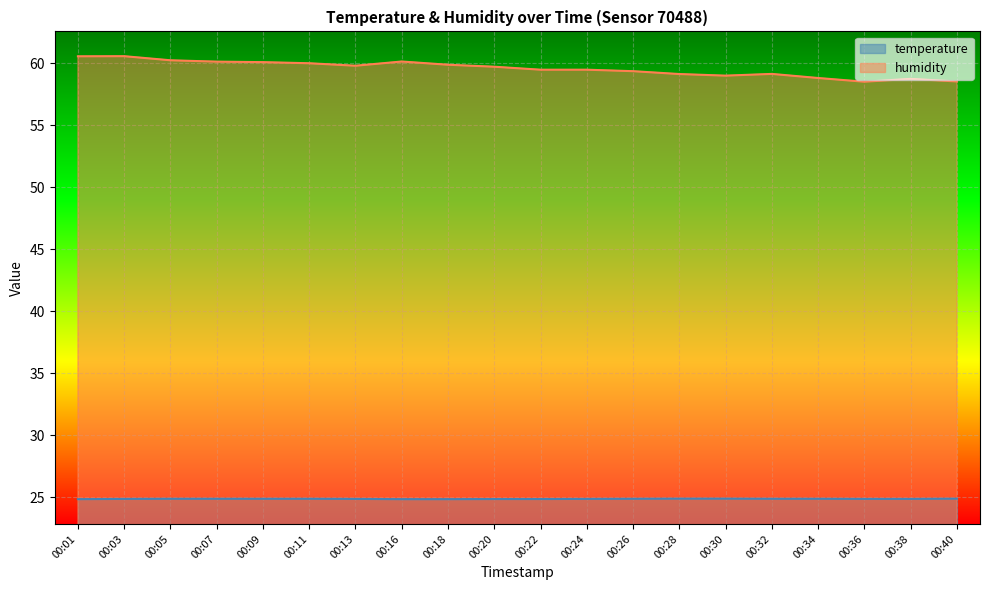

Is it true that humidity equals 17.9 at 00:16?

False